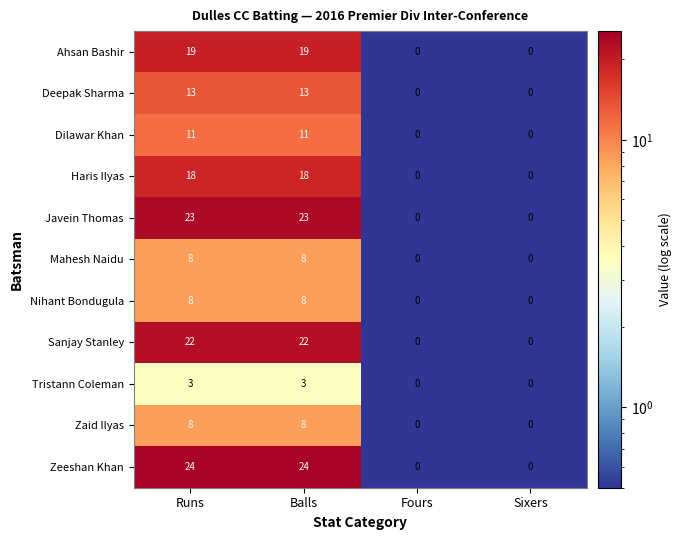

What is the difference between the Tristann Coleman values at Fours and Runs?

3